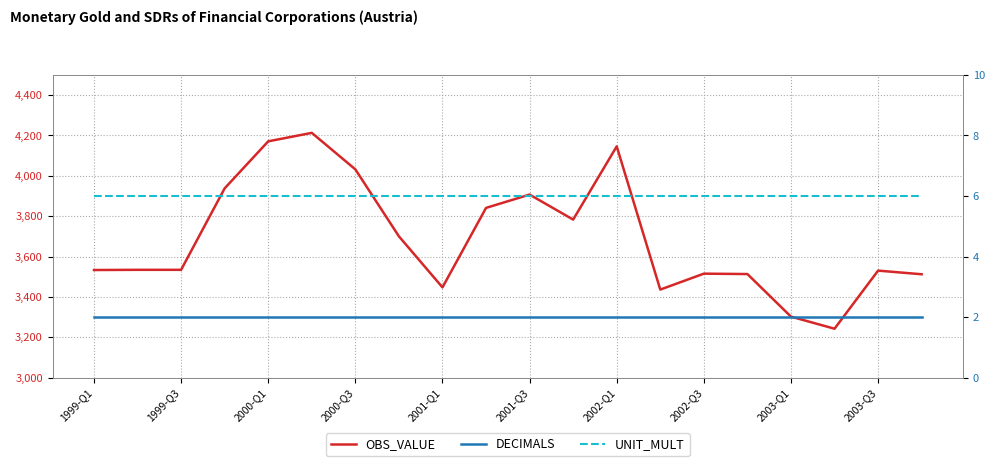

True or false: UNIT_MULT and DECIMALS cross at least once.

False